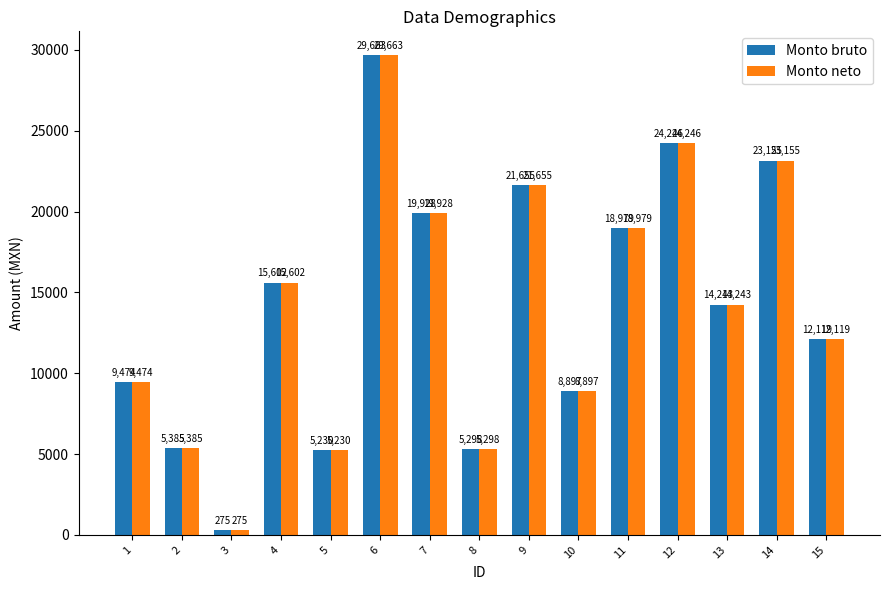

At which category is the sum across all series the highest?

6